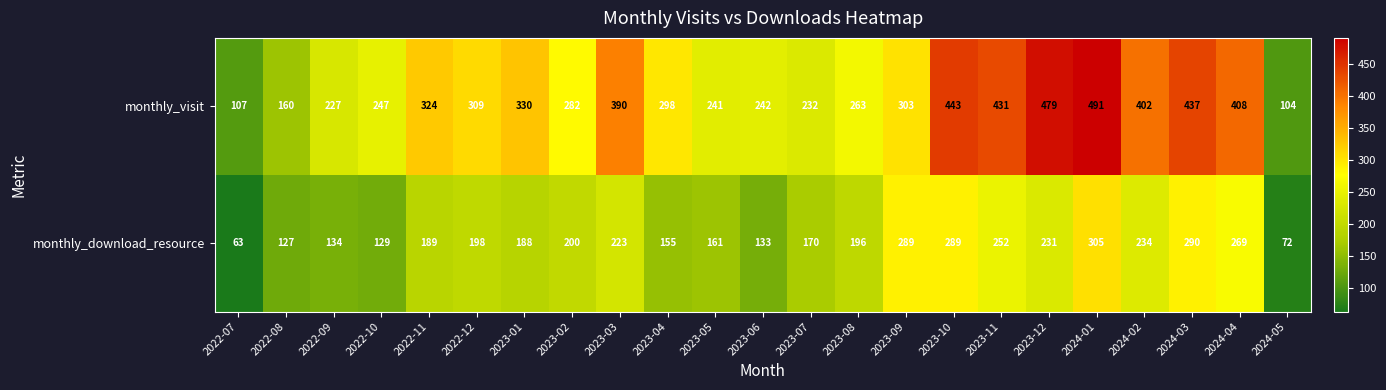

Where is monthly_download_resource nearest to the value 184?

2023-01